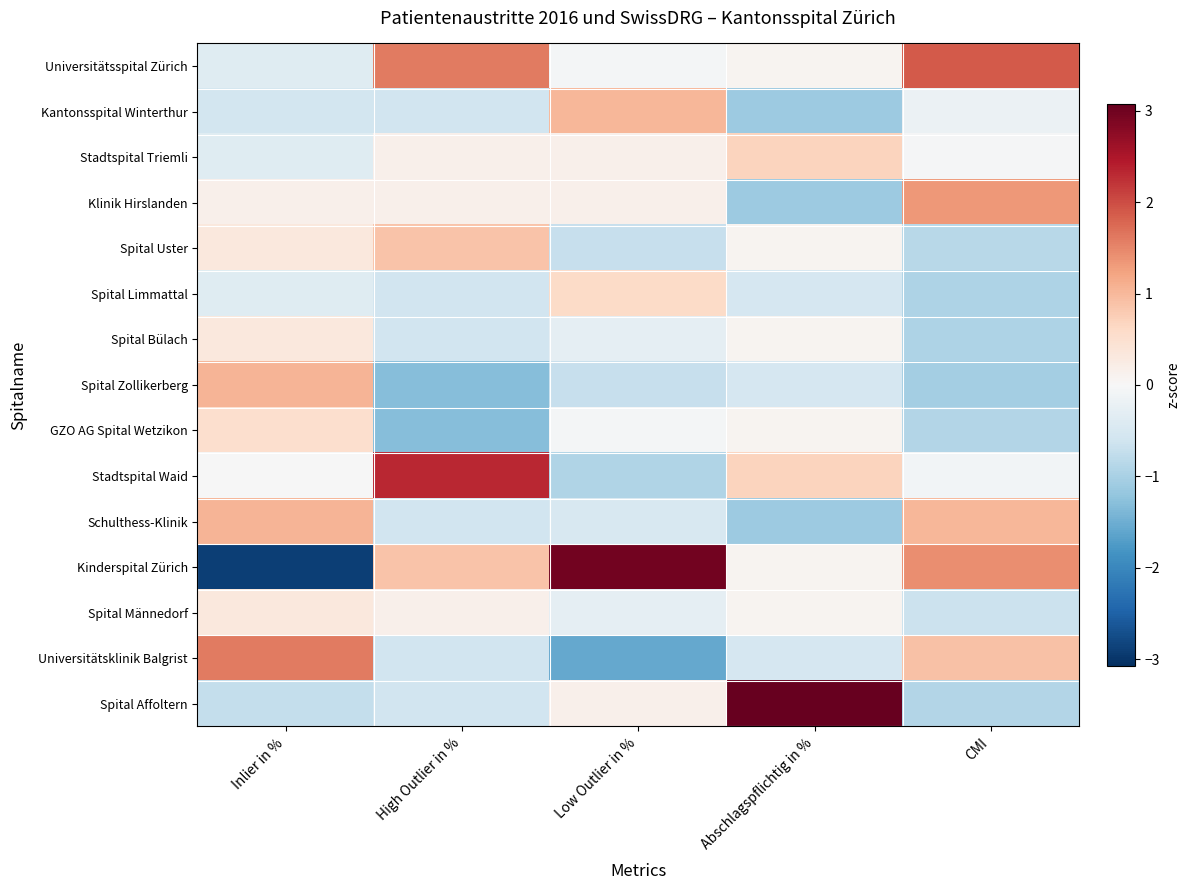

Reading right to left, what are all the values shown in this chart?

Universitätsspital Zürich: CMI=1.9	Abschlagspflichtig in %=0.1	Low Outlier in %=-0.1	High Outlier in %=1.6	Inlier in %=-0.4
Kantonsspital Winterthur: CMI=-0.2	Abschlagspflichtig in %=-1.1	Low Outlier in %=1.0	High Outlier in %=-0.6	Inlier in %=-0.6
Stadtspital Triemli: CMI=-0.0	Abschlagspflichtig in %=0.7	Low Outlier in %=0.2	High Outlier in %=0.1	Inlier in %=-0.4
Klinik Hirslanden: CMI=1.3	Abschlagspflichtig in %=-1.1	Low Outlier in %=0.2	High Outlier in %=0.1	Inlier in %=0.2
Spital Uster: CMI=-0.9	Abschlagspflichtig in %=0.1	Low Outlier in %=-0.7	High Outlier in %=0.9	Inlier in %=0.3
Spital Limmattal: CMI=-1.0	Abschlagspflichtig in %=-0.5	Low Outlier in %=0.6	High Outlier in %=-0.6	Inlier in %=-0.4
Spital Bülach: CMI=-1.0	Abschlagspflichtig in %=0.1	Low Outlier in %=-0.3	High Outlier in %=-0.6	Inlier in %=0.3
Spital Zollikerberg: CMI=-1.0	Abschlagspflichtig in %=-0.5	Low Outlier in %=-0.7	High Outlier in %=-1.3	Inlier in %=1.1
GZO AG Spital Wetzikon: CMI=-0.9	Abschlagspflichtig in %=0.1	Low Outlier in %=-0.1	High Outlier in %=-1.3	Inlier in %=0.5
Stadtspital Waid: CMI=-0.1	Abschlagspflichtig in %=0.7	Low Outlier in %=-0.9	High Outlier in %=2.3	Inlier in %=-0.0
Schulthess-Klinik: CMI=1.0	Abschlagspflichtig in %=-1.1	Low Outlier in %=-0.5	High Outlier in %=-0.6	Inlier in %=1.1
Kinderspital Zürich: CMI=1.4	Abschlagspflichtig in %=0.1	Low Outlier in %=3.0	High Outlier in %=0.9	Inlier in %=-2.9
Spital Männedorf: CMI=-0.6	Abschlagspflichtig in %=0.1	Low Outlier in %=-0.3	High Outlier in %=0.1	Inlier in %=0.3
Universitätsklinik Balgrist: CMI=0.9	Abschlagspflichtig in %=-0.5	Low Outlier in %=-1.6	High Outlier in %=-0.6	Inlier in %=1.6
Spital Affoltern: CMI=-0.9	Abschlagspflichtig in %=3.1	Low Outlier in %=0.2	High Outlier in %=-0.6	Inlier in %=-0.7